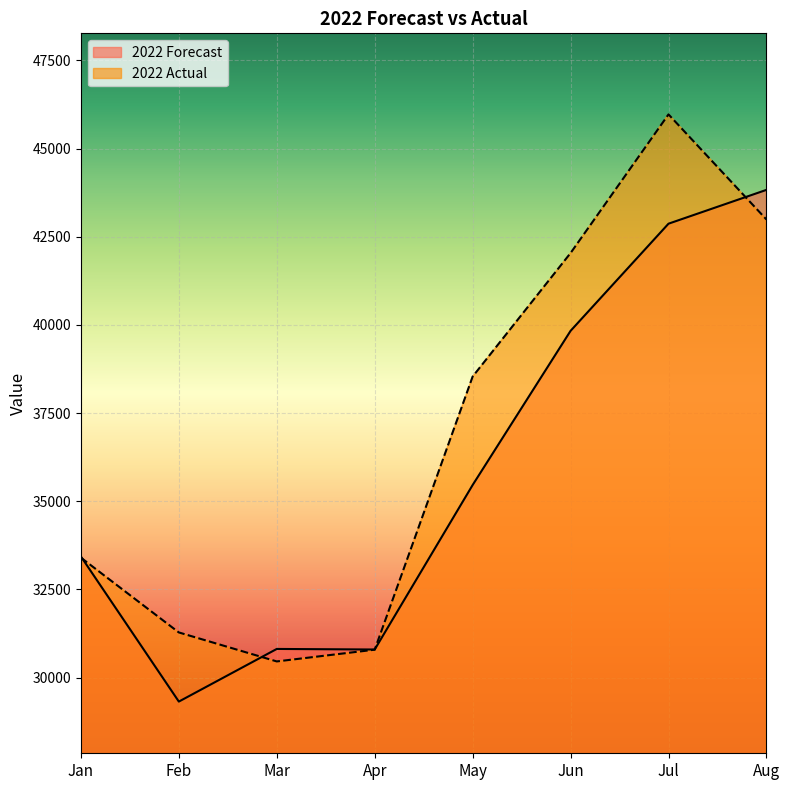

List the series in order of their overall mean, highest first.

2022 Actual, 2022 Forecast